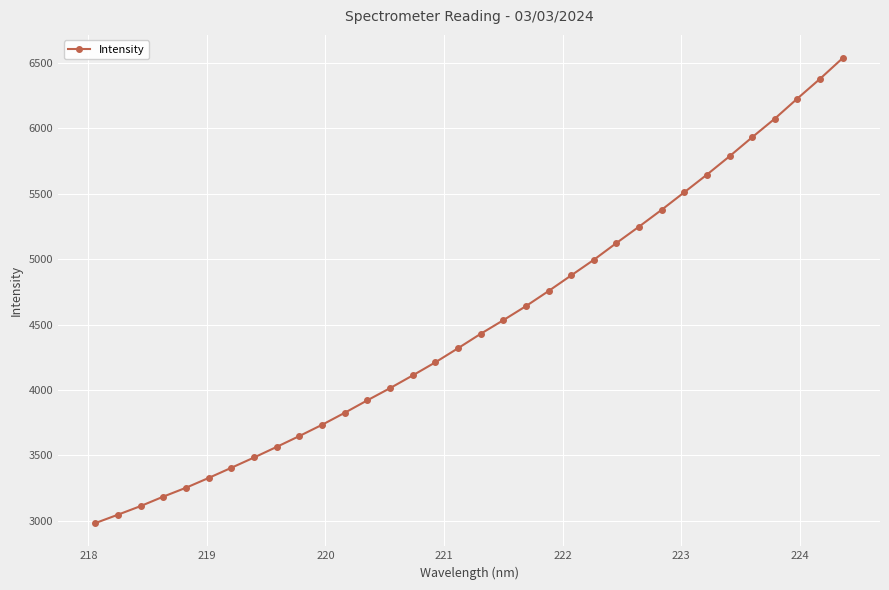

What is the value of the 9th point from the left?

3564.4